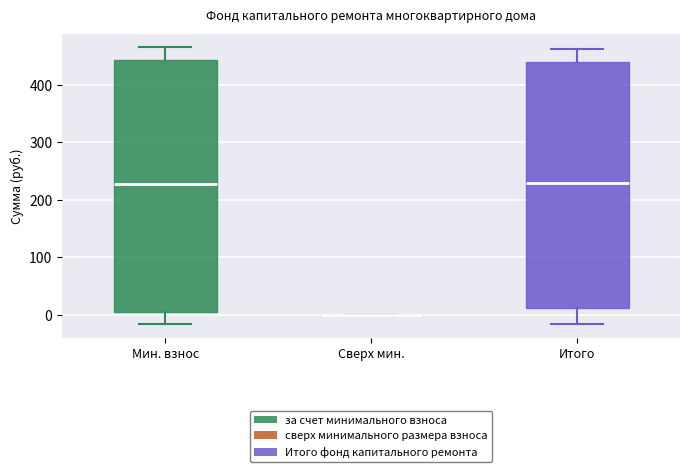

Where does the lower whisker of the box for Итого end on the y-axis? The values are not printed on the chart, so give them approximately, as read against the axis.

-20